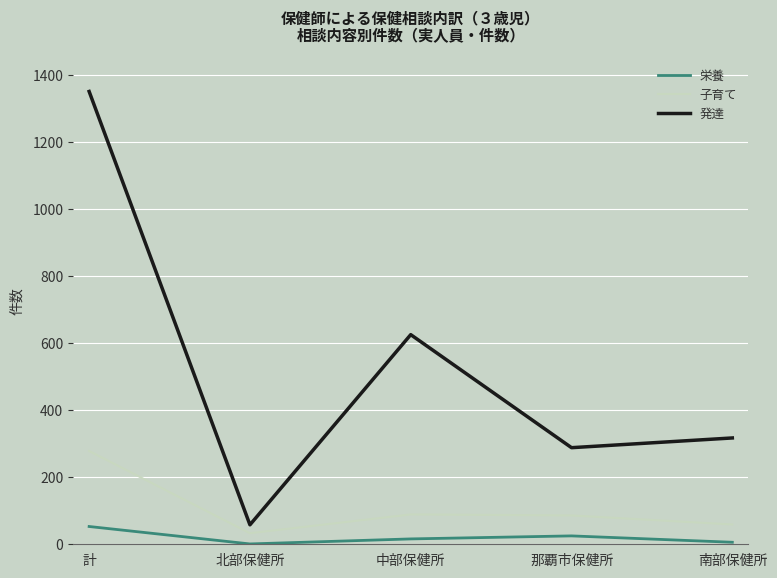

List the labels in order of 発達 value, smallest first.

北部保健所, 那覇市保健所, 南部保健所, 中部保健所, 計